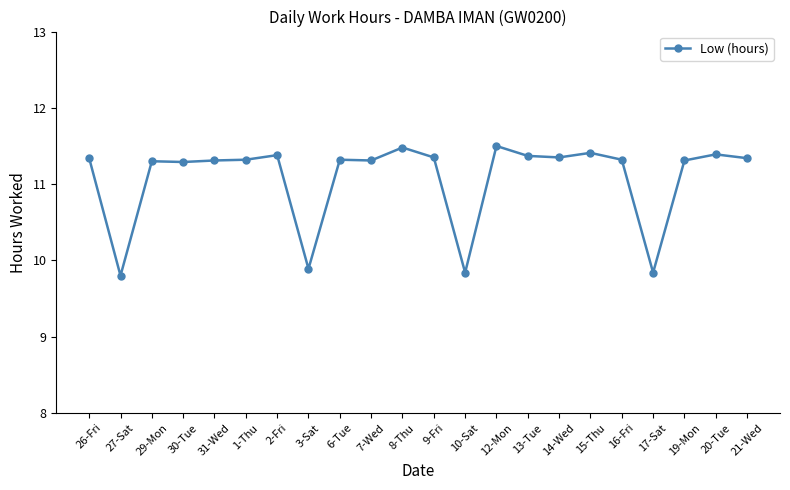

What is the average value?

11.1